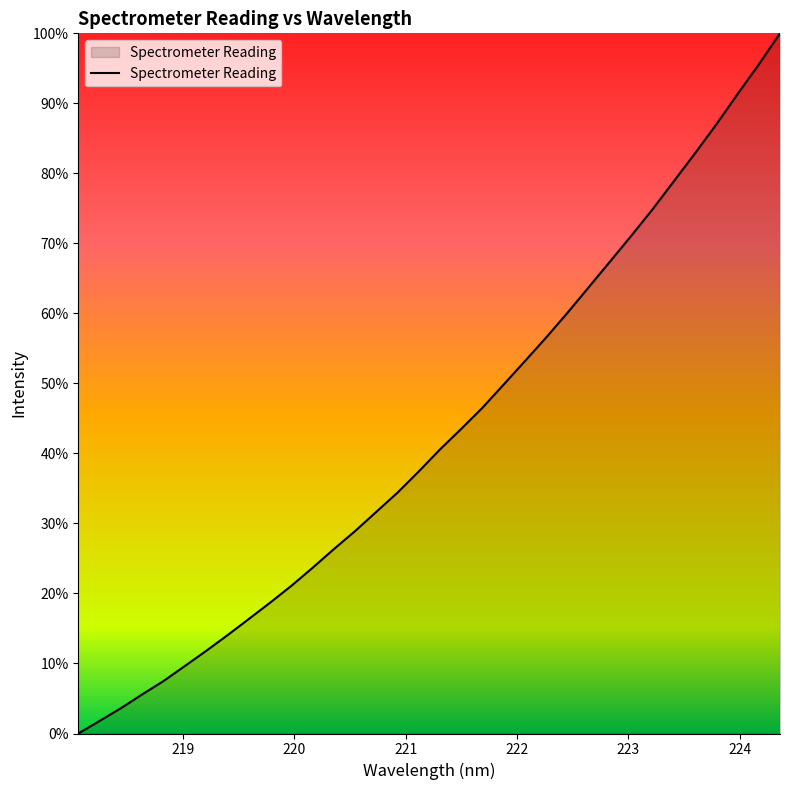

What is the greatest value displayed?

100.0